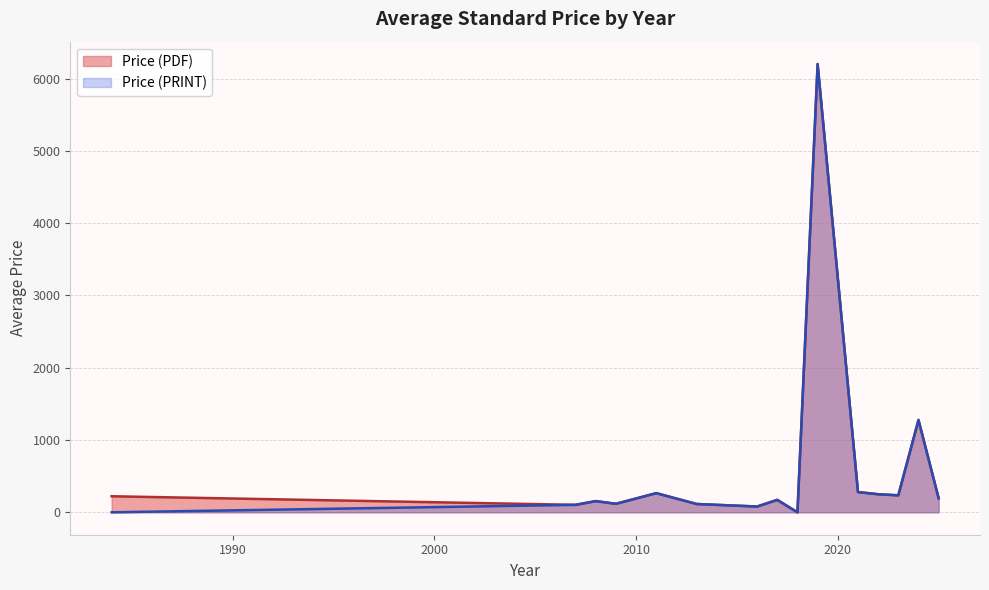

At 33, list the series in order from largest to smallest.

Price (PDF), Price (PRINT)